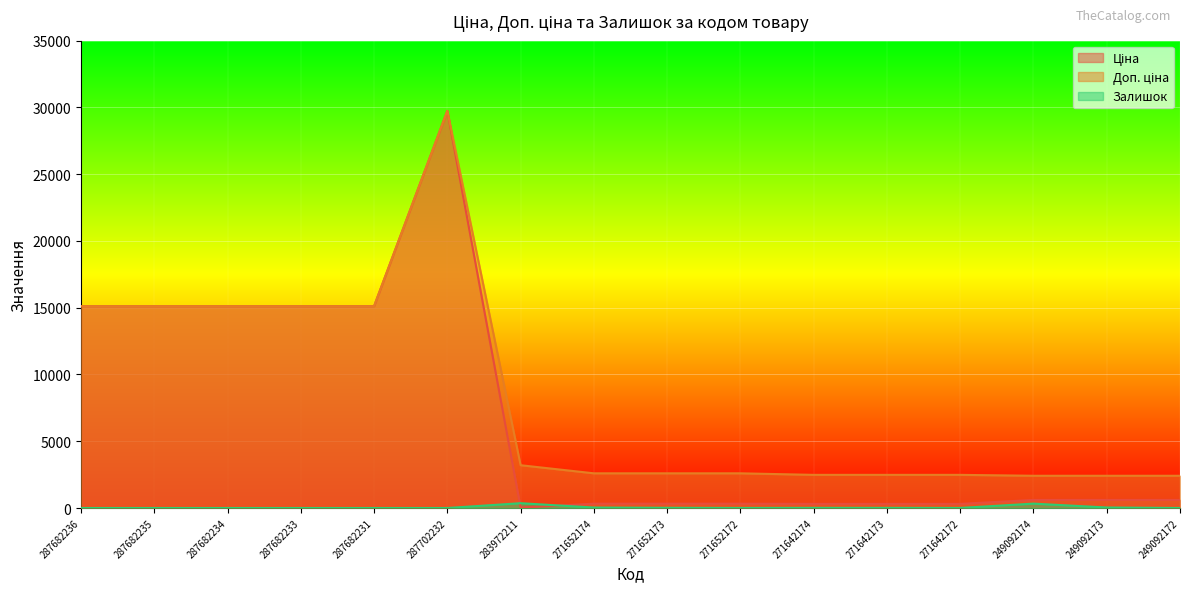

What is the difference between the Залишок values at 271652174 and 287702232?

34.0